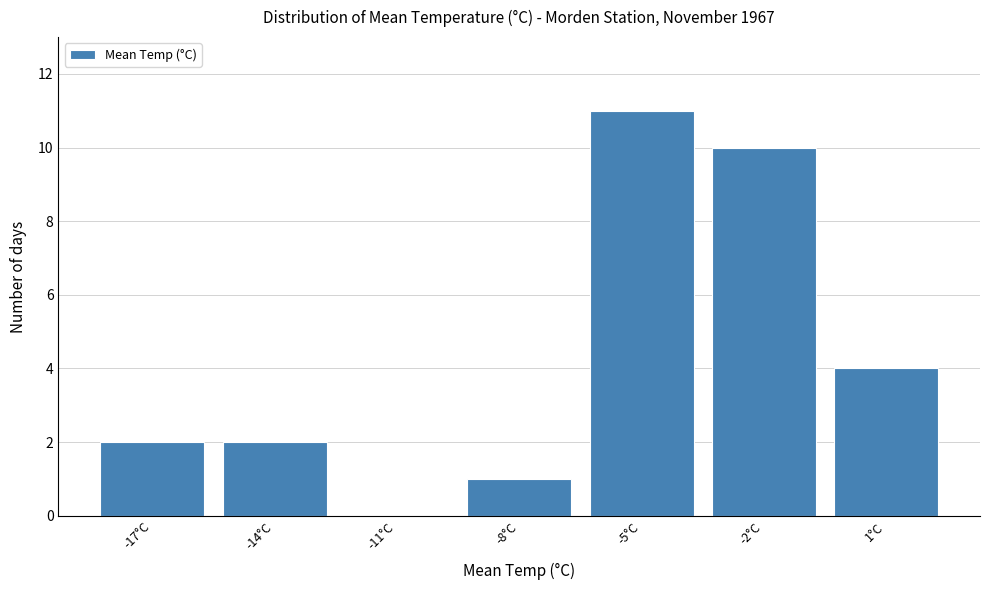

Reading left to right, list all the values displayed in this chart.

-17°C=2	-14°C=2	-11°C=0	-8°C=1	-5°C=11	-2°C=10	1°C=4